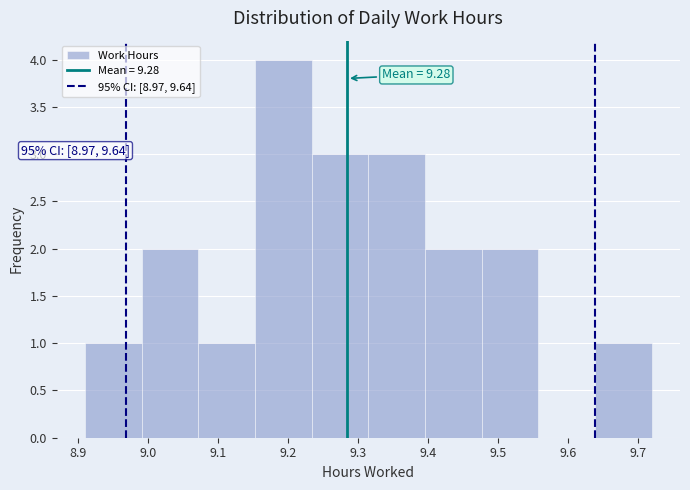

Which range on the x-axis has the tallest bar?

9.153 to 9.234